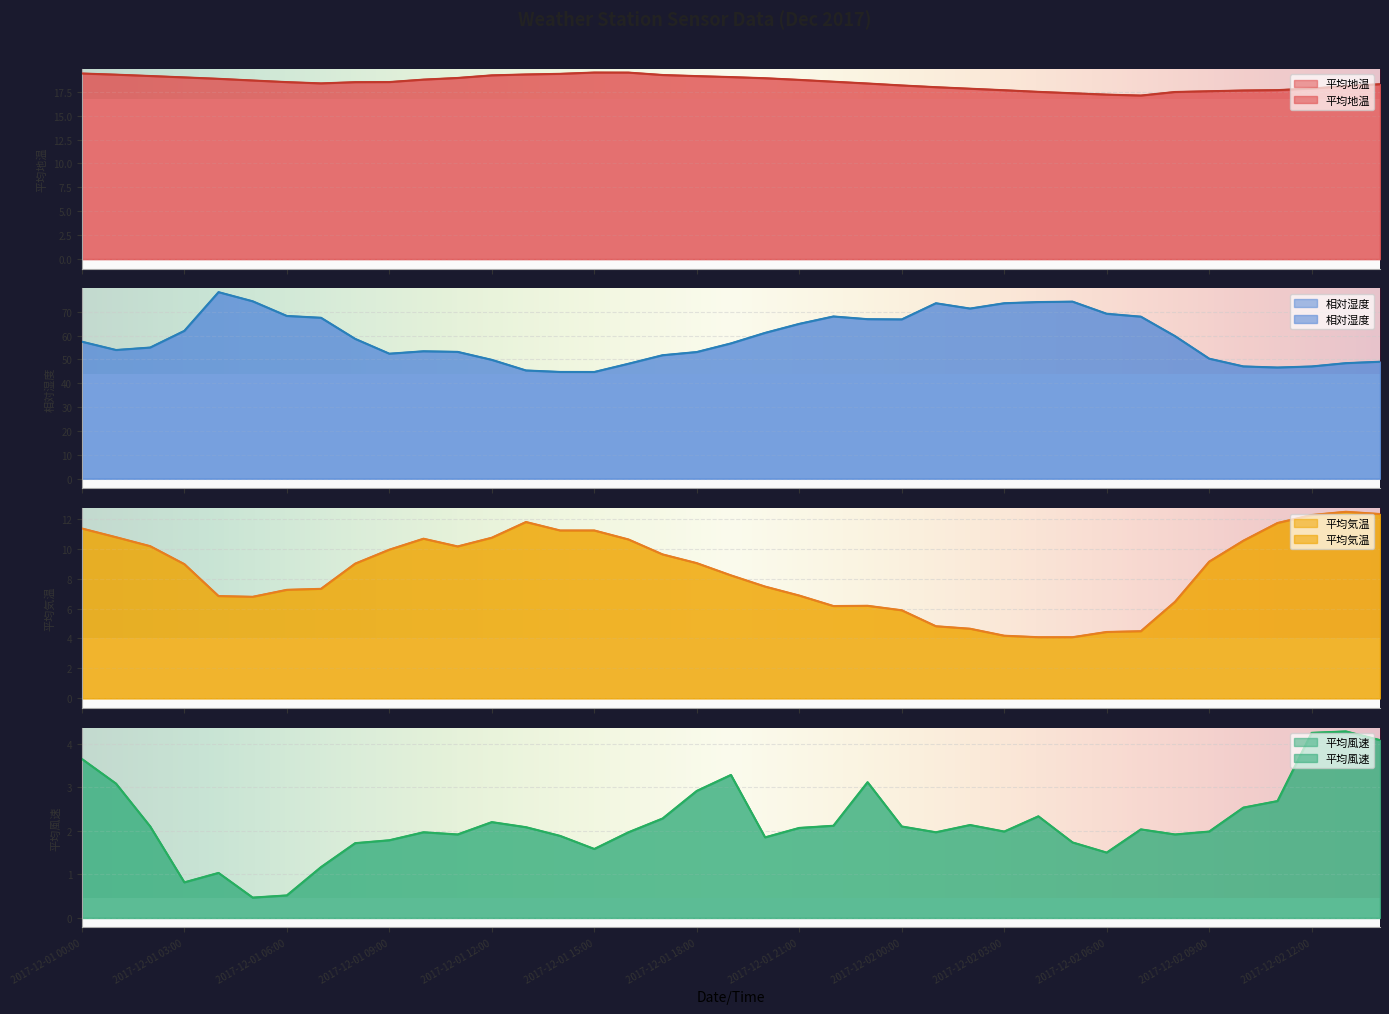

True or false: 平均地温 and 平均風速 intersect in this chart.

False